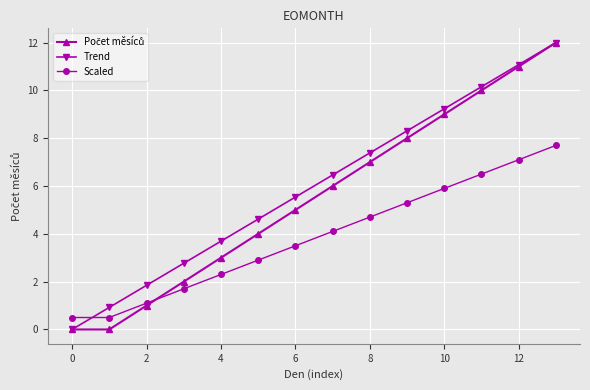

What is the highest value of the Scaled series?

7.7